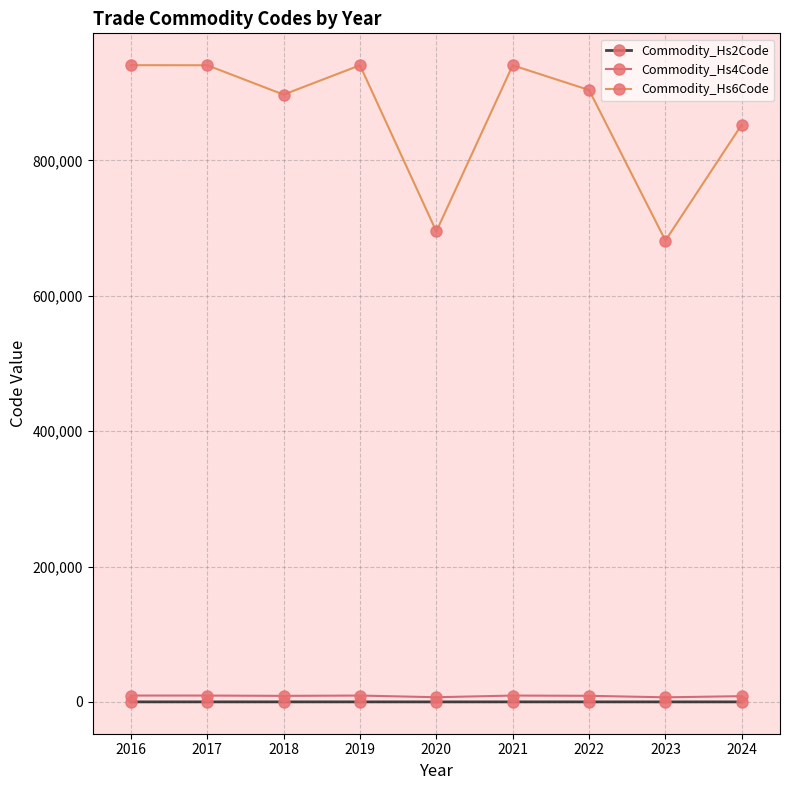

Is the value of Commodity_Hs2Code at 2023 greater than the value of Commodity_Hs4Code at 2022?

No